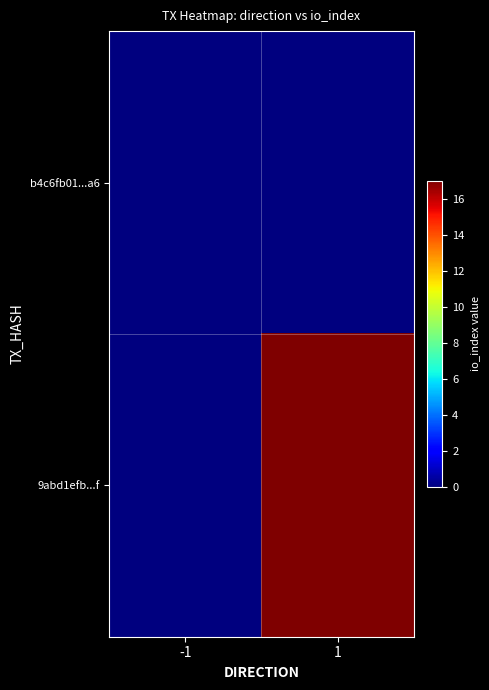

Reading left to right, extract all data points from this chart.

b4c6fb01...a6: -1=0	1=0
9abd1efb...f: -1=0	1=17